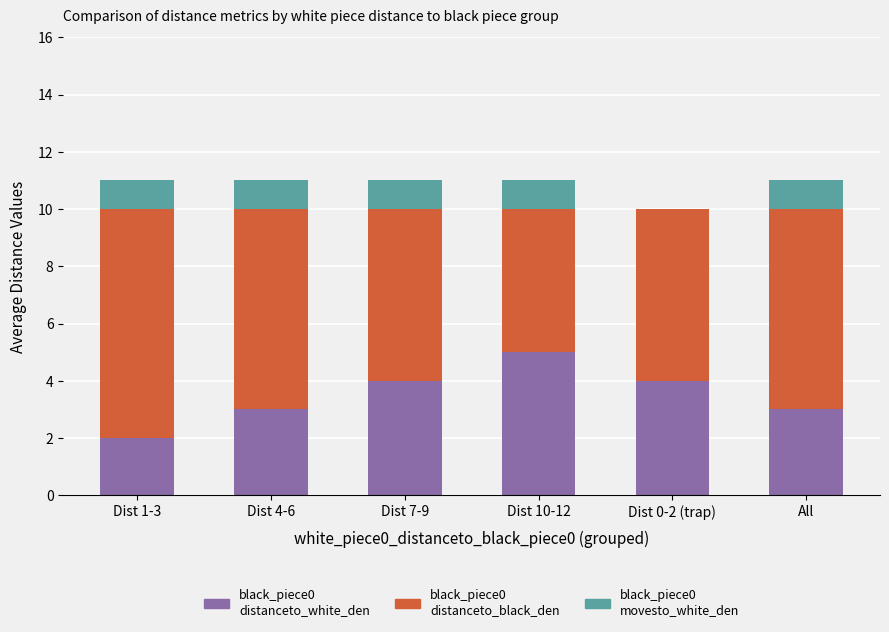

Does the chart contain stacked bars?

Yes